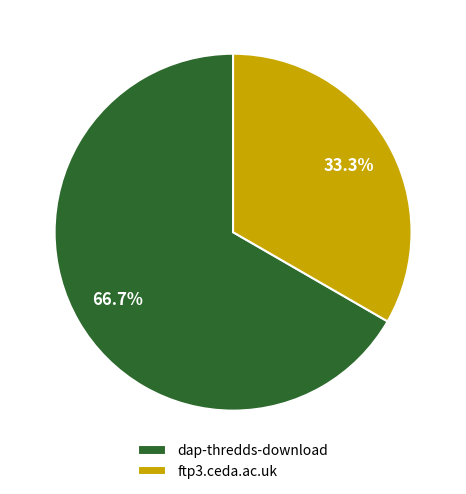

How many slices are in this pie chart?

2